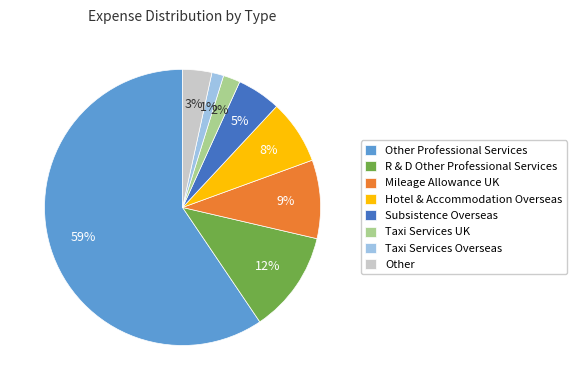

How many segments does this pie chart have?

8